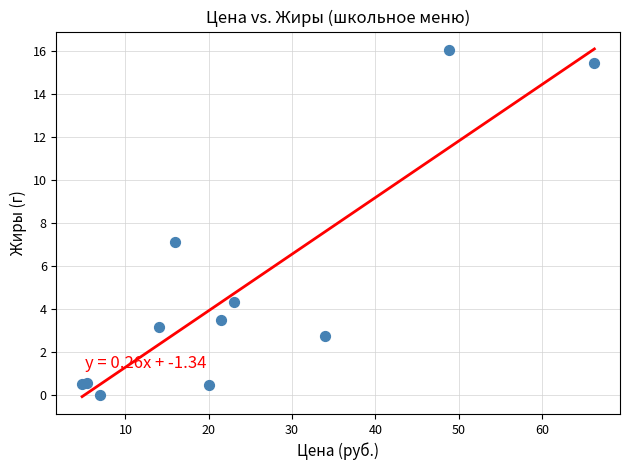

What Y value in the scatter plot is closest to 8?

7.1